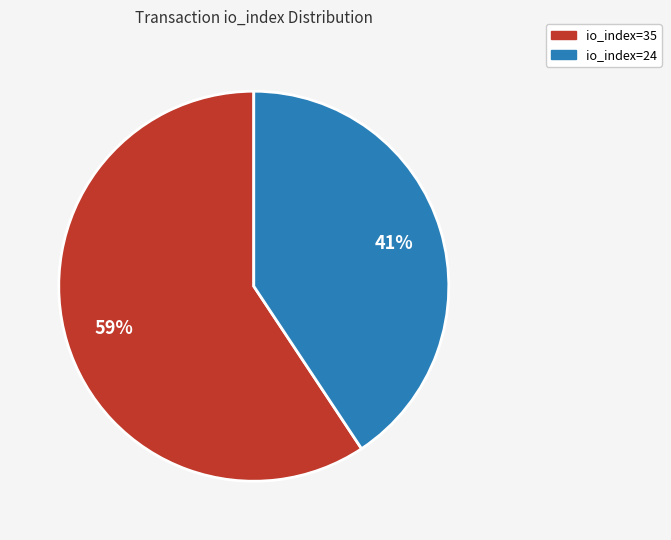

Rank the categories by value from lowest to highest.

io_index=24, io_index=35